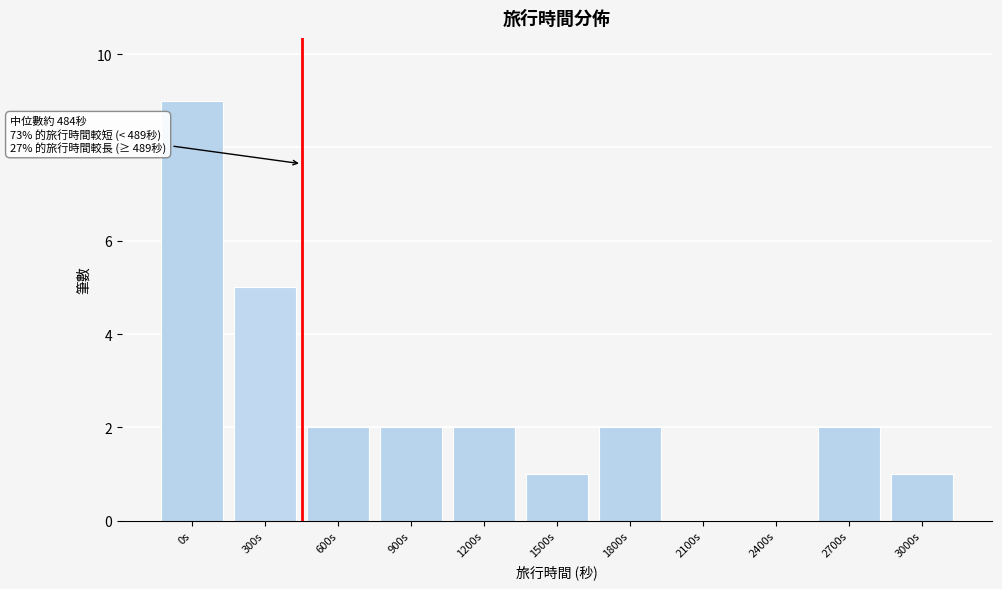

Reading left to right, transcribe all the data shown in this chart.

0s=9	300s=5	600s=2	900s=2	1200s=2	1500s=1	1800s=2	2100s=0	2400s=0	2700s=2	3000s=1